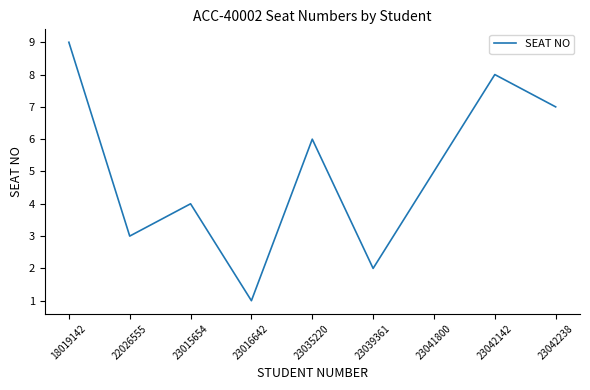

Which category has the lowest value across all series?

23016642